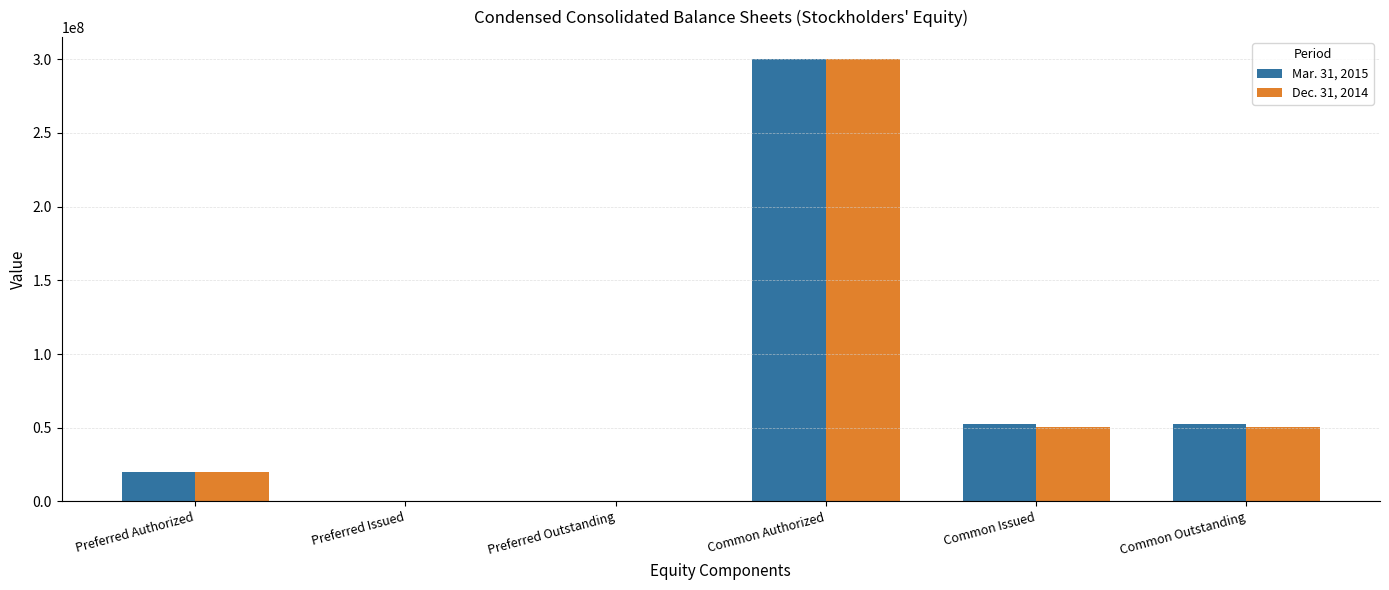

At which category is the sum across all series the highest?

Common Authorized